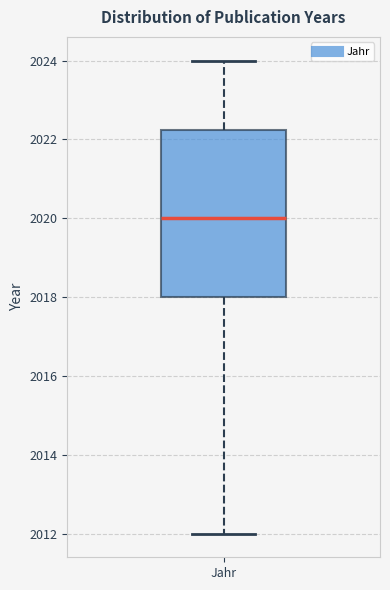

Transcribe this box plot: give where the median line is, the range the box spans, and where the two whiskers end, as read against the y-axis. The values are not printed on the chart, so give them approximately, as read against the axis.

median 2020.0, box 2018.0 to 2022.2, whiskers 2012.0 to 2024.0